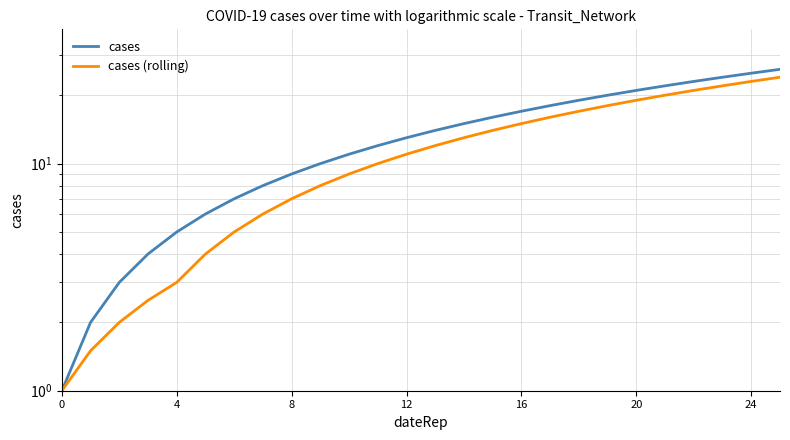

Which series changed the most between 11 and 15?

cases